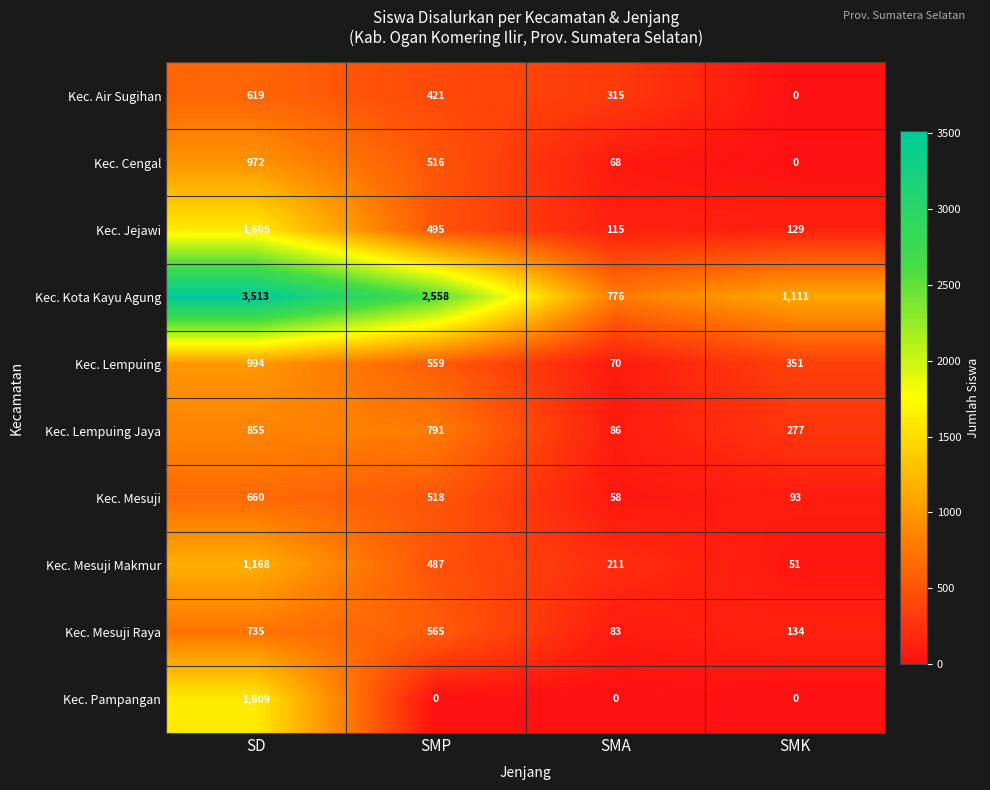

What is the approximate value of Kec. Air Sugihan at SMP, to the nearest 100?

400